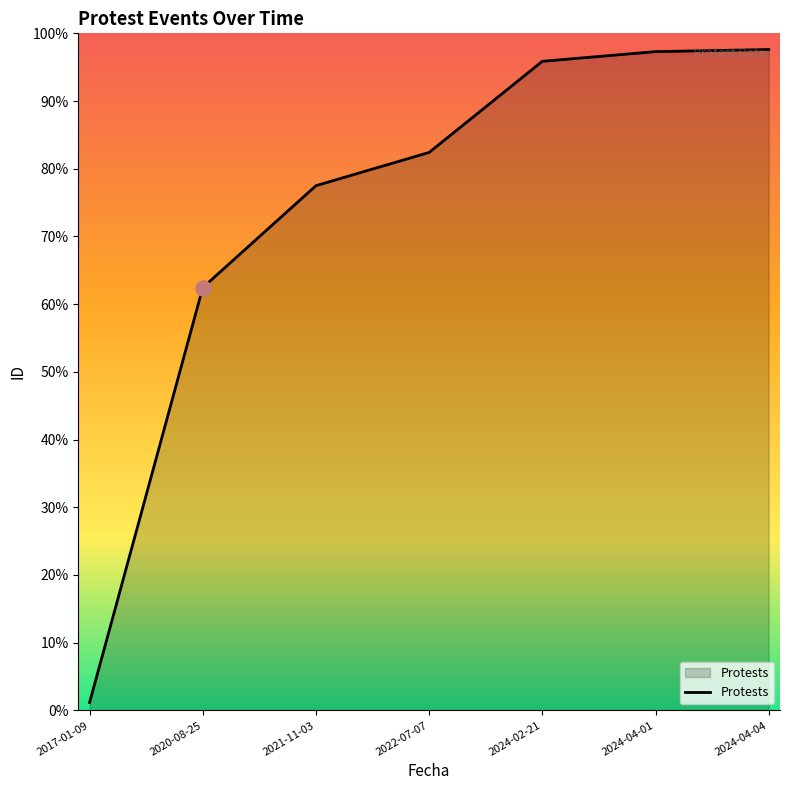

Approximately how many times larger is the value at 2024-02-21 compared to 2024-04-04?

1.0